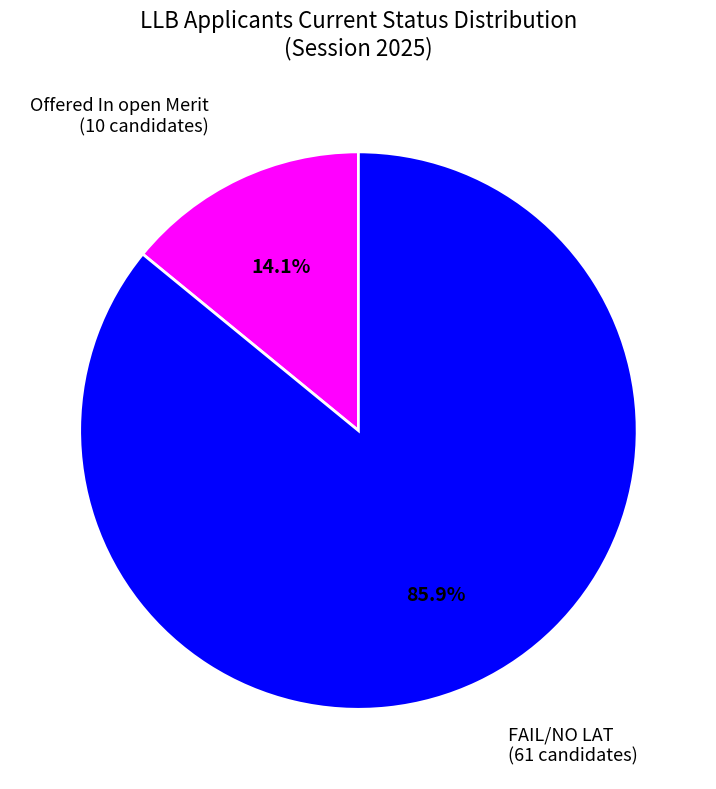

Is there any slice that represents more than half of the pie?

Yes